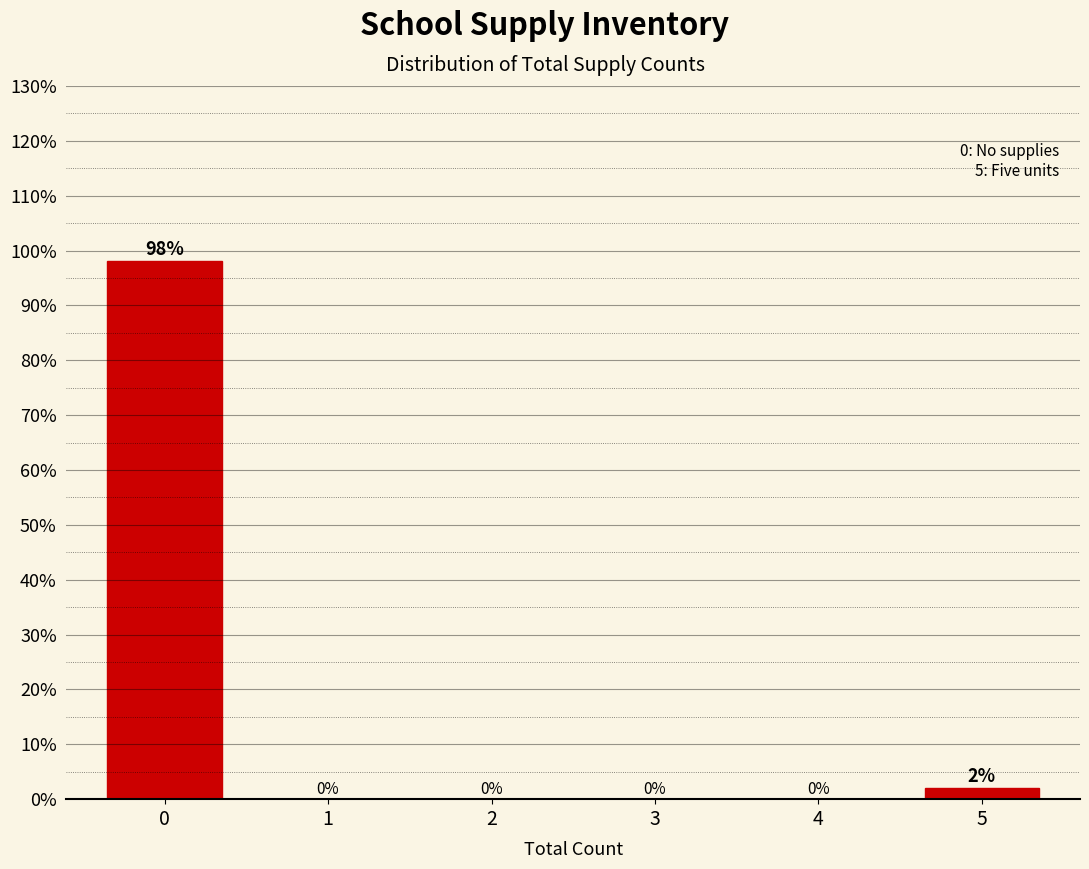

Reading left to right, list all the values displayed in this chart.

0=98.0	1=0.0	2=0.0	3=0.0	4=0.0	5=2.0